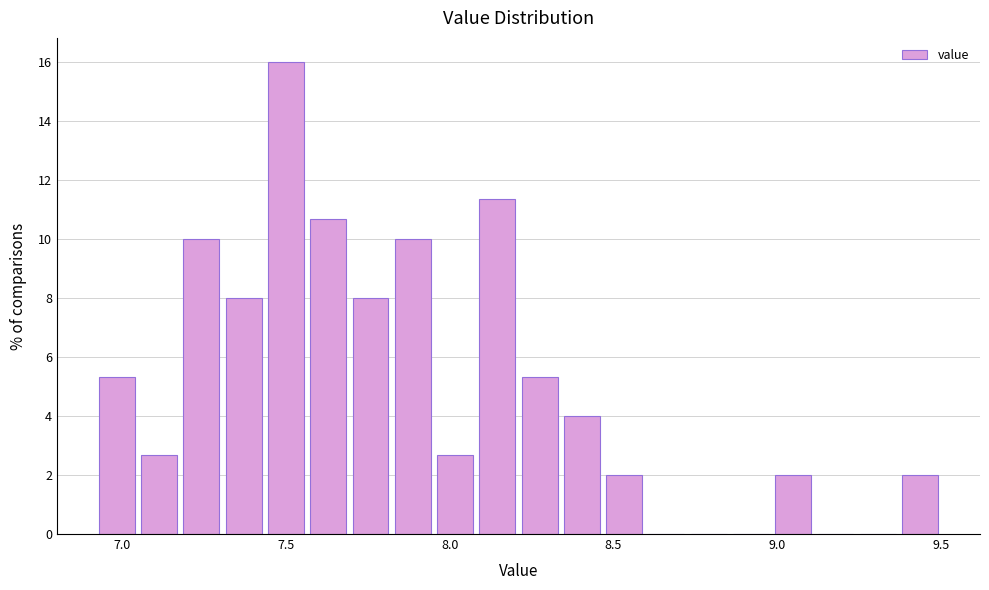

Read against the x-axis, roughly where is the centre of the tallest bar?

7.50